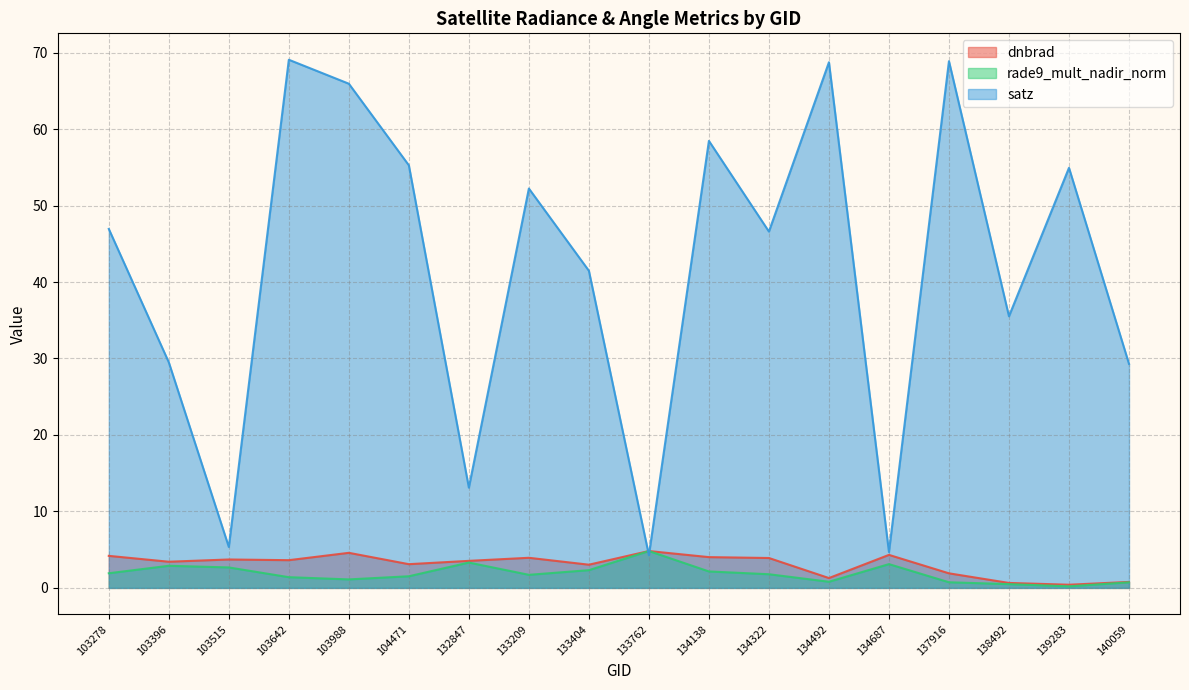

Rank the categories by satz value from lowest to highest.

133762, 134687, 103515, 132847, 140059, 103396, 138492, 133404, 134322, 103278, 133209, 139283, 104471, 134138, 103988, 134492, 137916, 103642